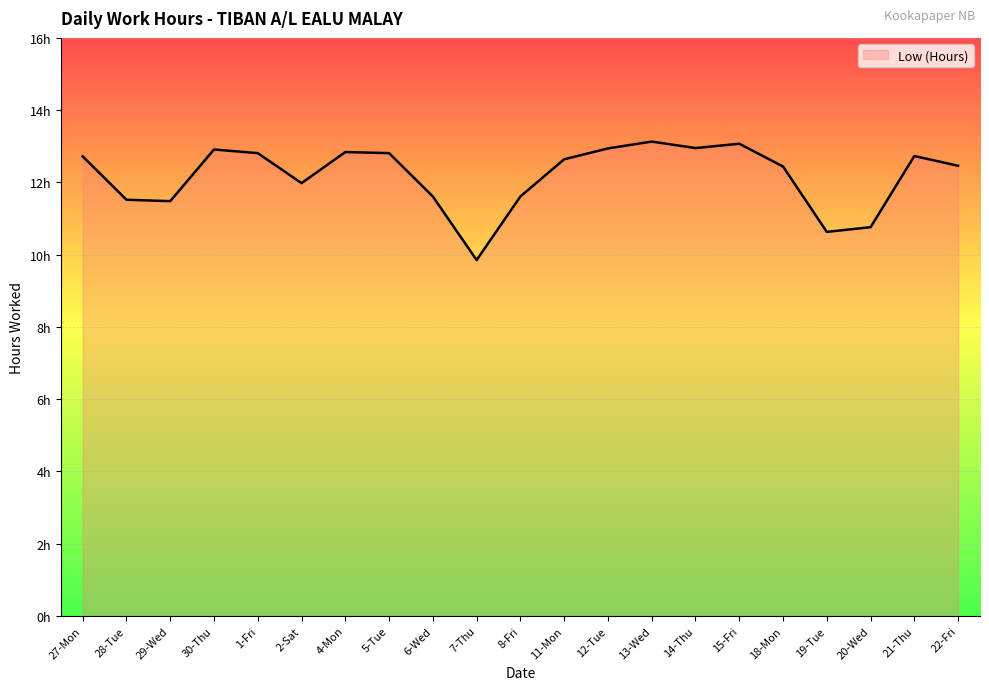

Where is the first local minimum?

29-Wed